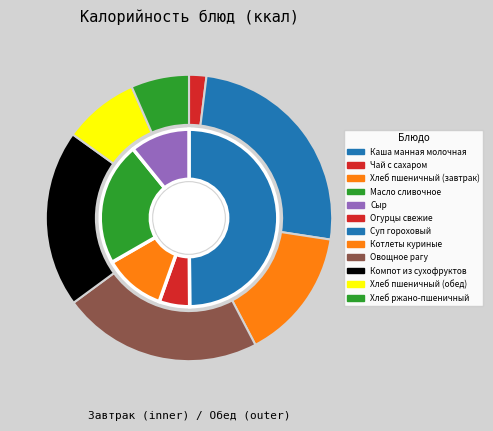

Is Хлеб пшеничный (завтрак) the majority of the pie?

No